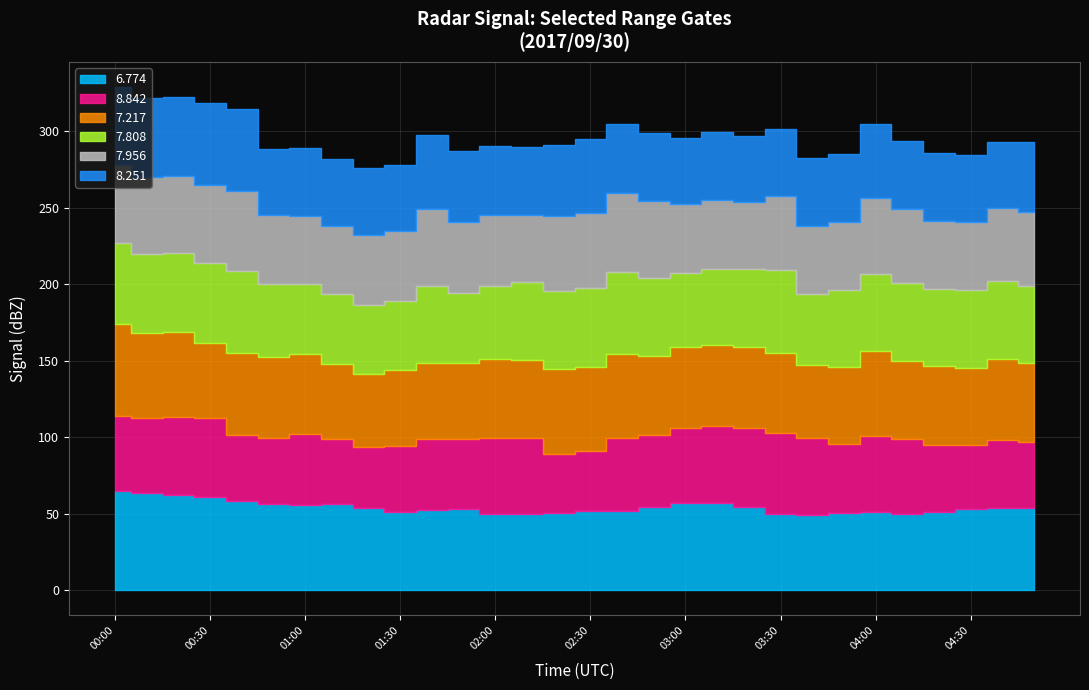

True or false: 8.842 and 7.956 intersect in this chart.

True